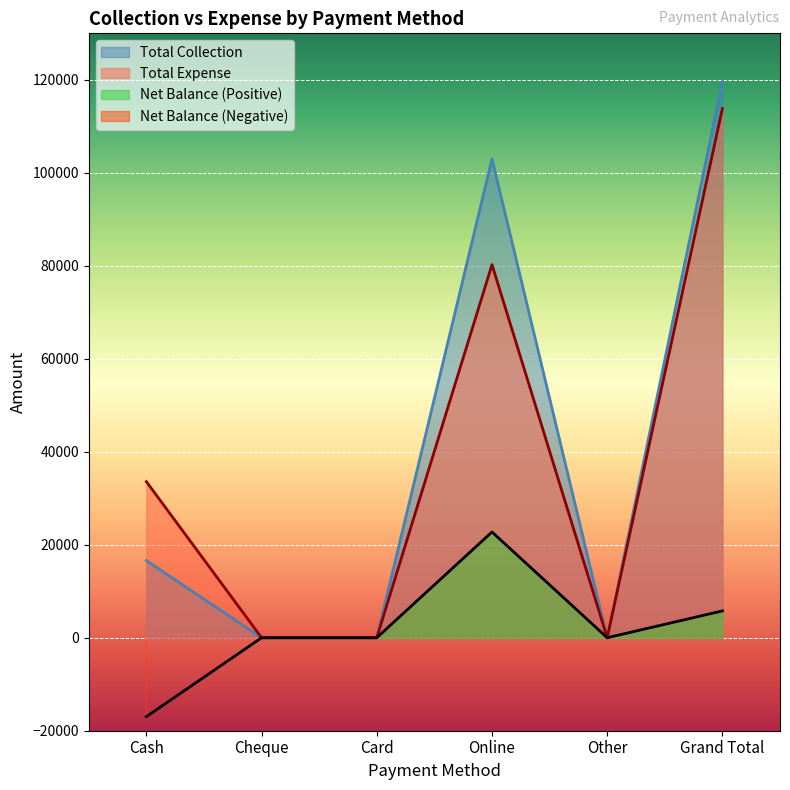

What position from the left is Grand Total?

6